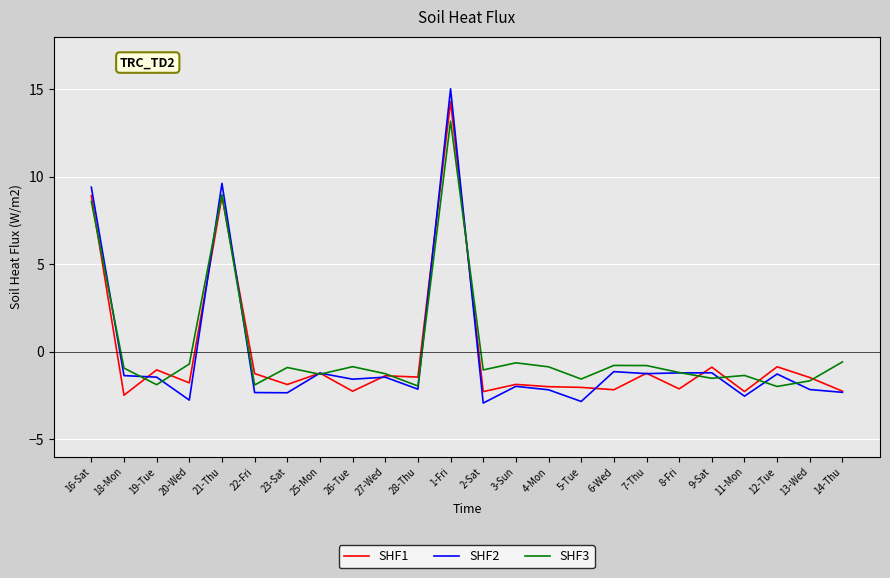

Is it true that SHF2 equals -1.4 at 18-Mon?

True